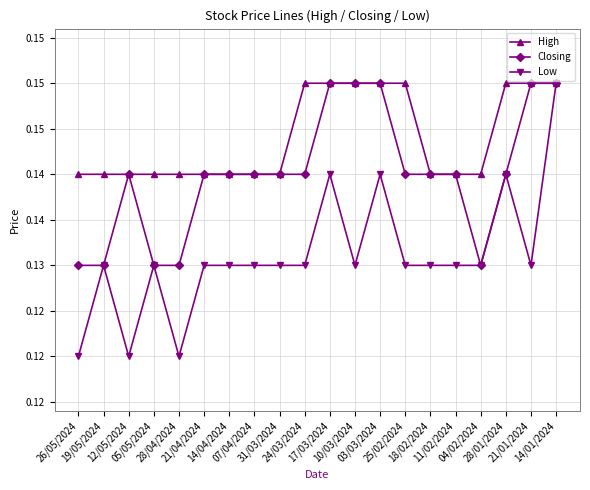

At how many categories does at least one series exceed 0?

20